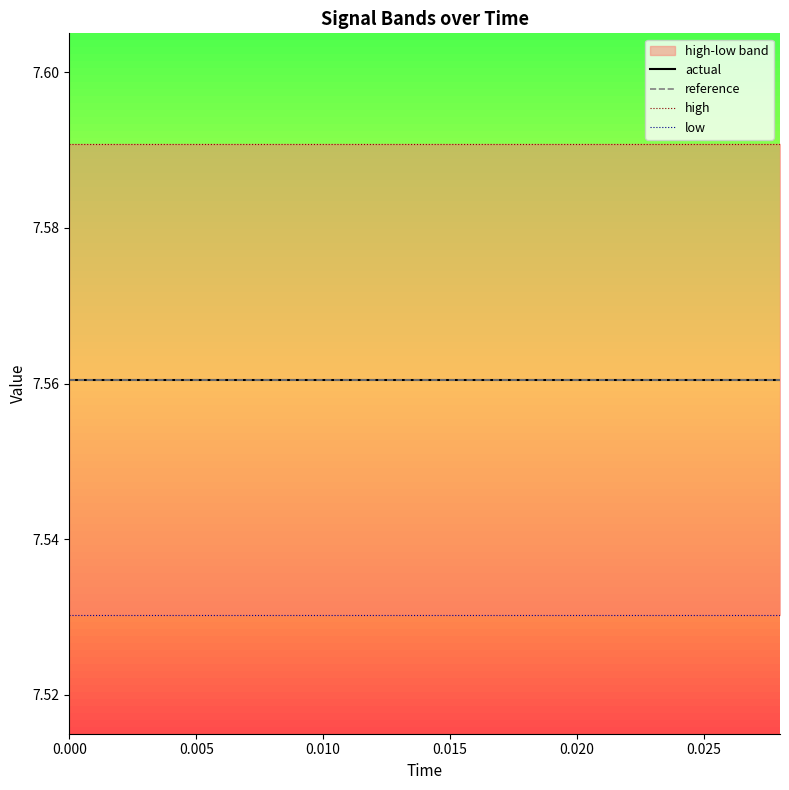

What is the sum of all reference values?

113.4